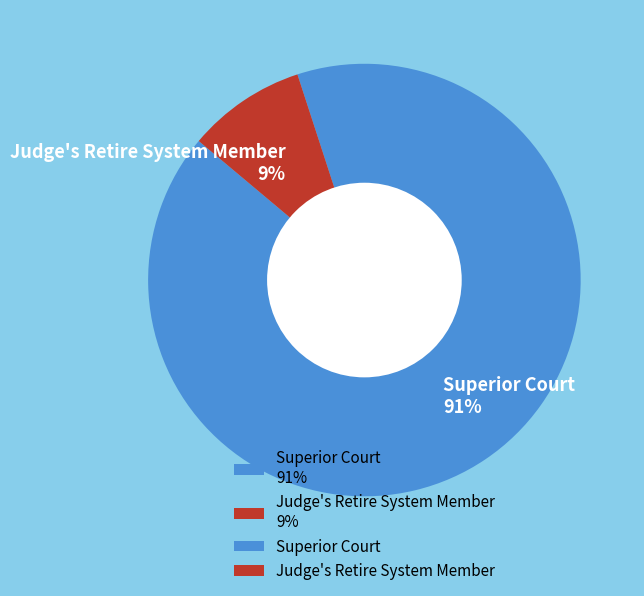

What is the largest slice in the pie chart?

Superior Court